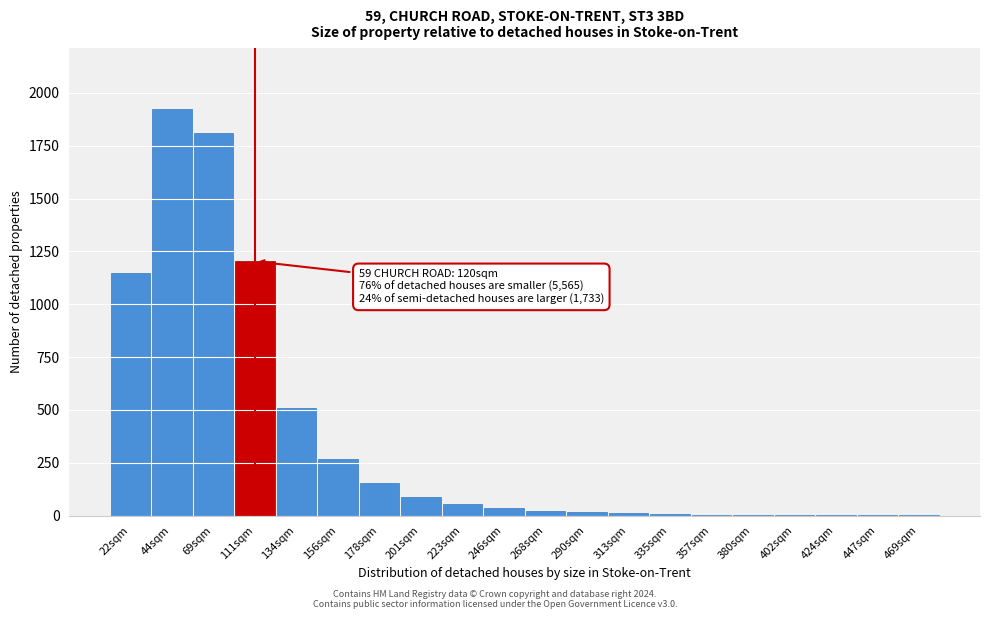

What is the maximum value shown in the chart?

1923